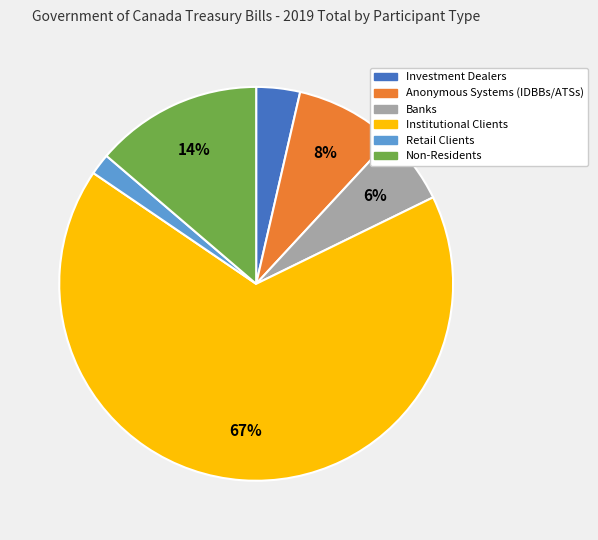

To the nearest percent, what is the average slice percentage?

17%